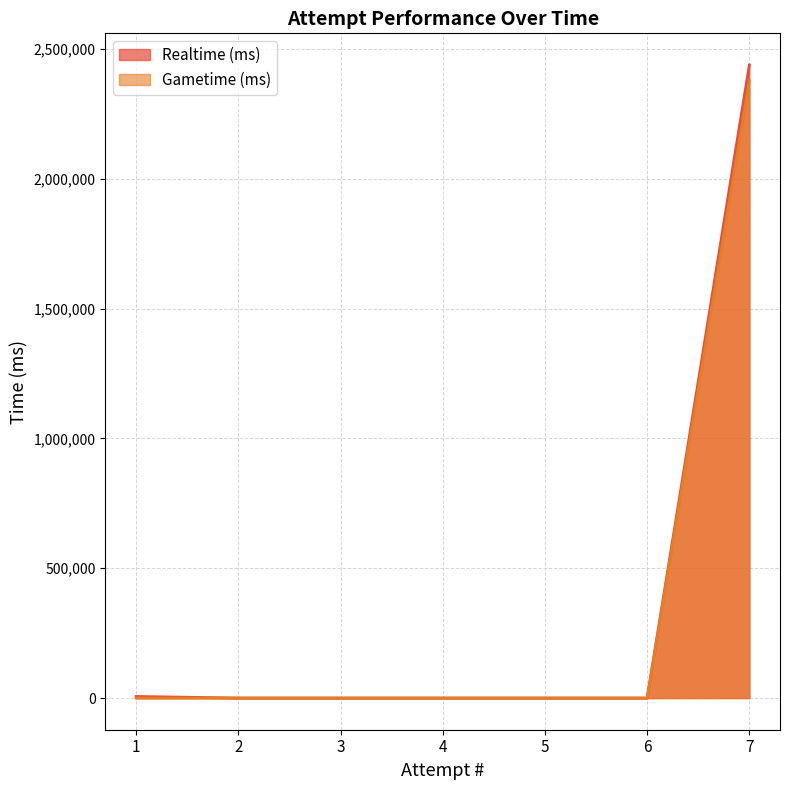

How many values in the Realtime (ms) series exceed 0?

2